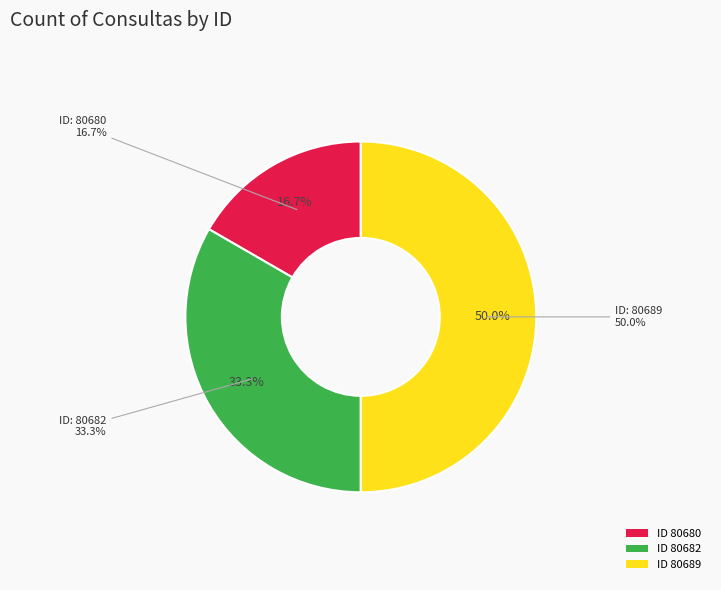

Which category has the biggest portion of the pie?

80689